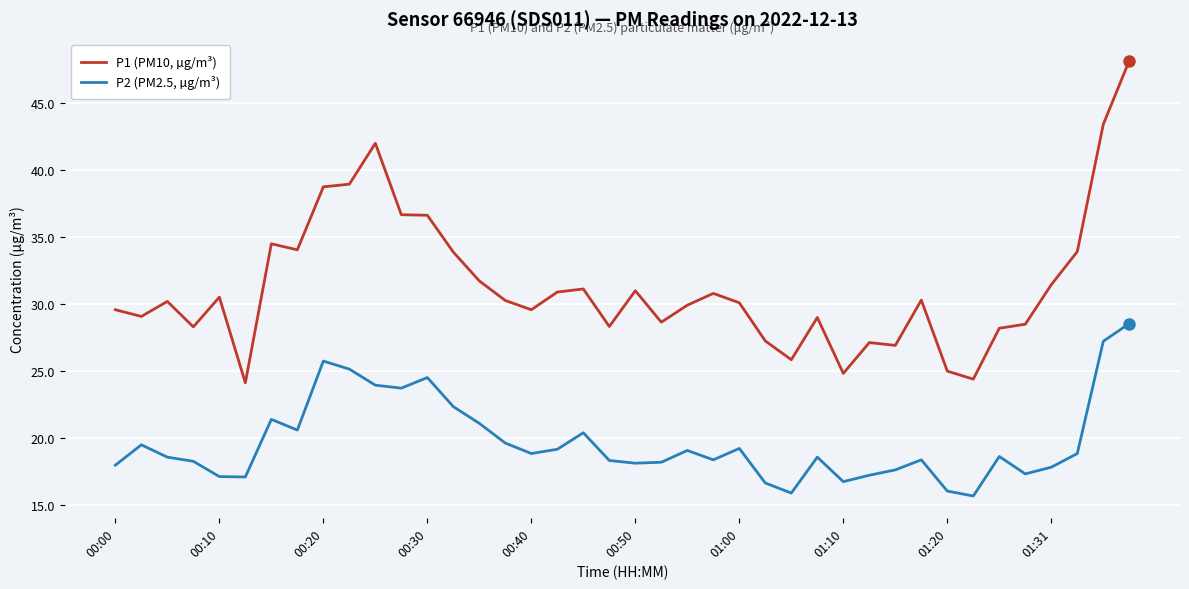

Which series has the largest total across all categories?

P1 (PM10, µg/m³)